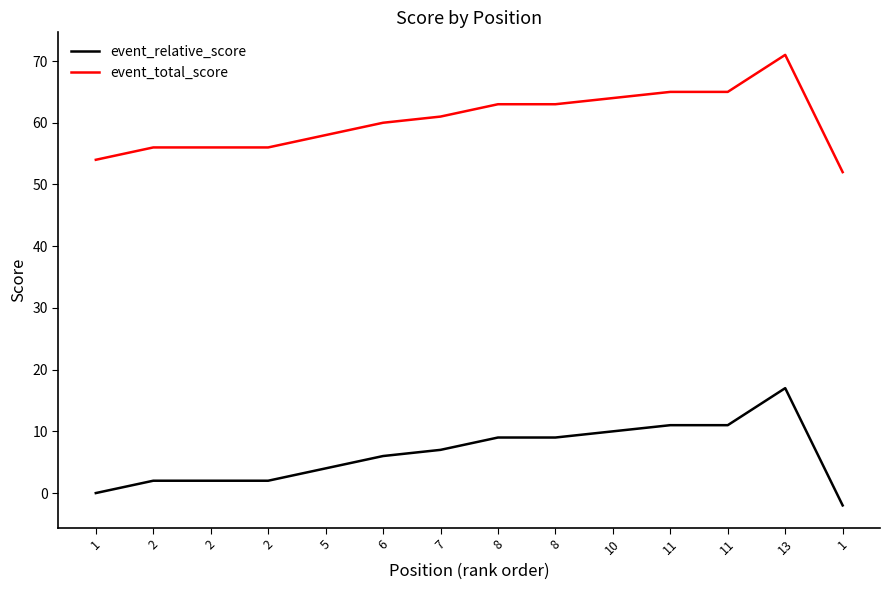

What are all the series names shown in the legend?

event_relative_score, event_total_score